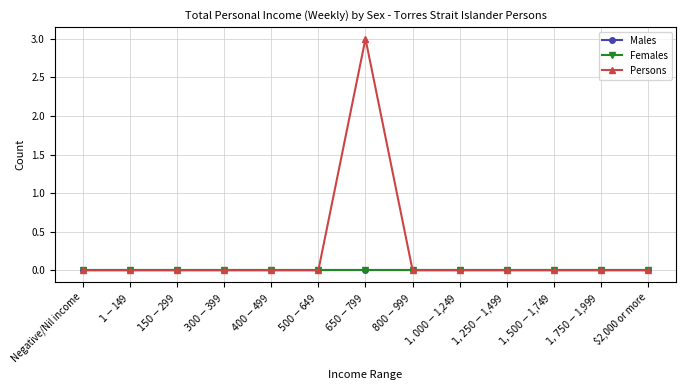

Which series changed the most between Negative/Nil income and $500-$649?

Males